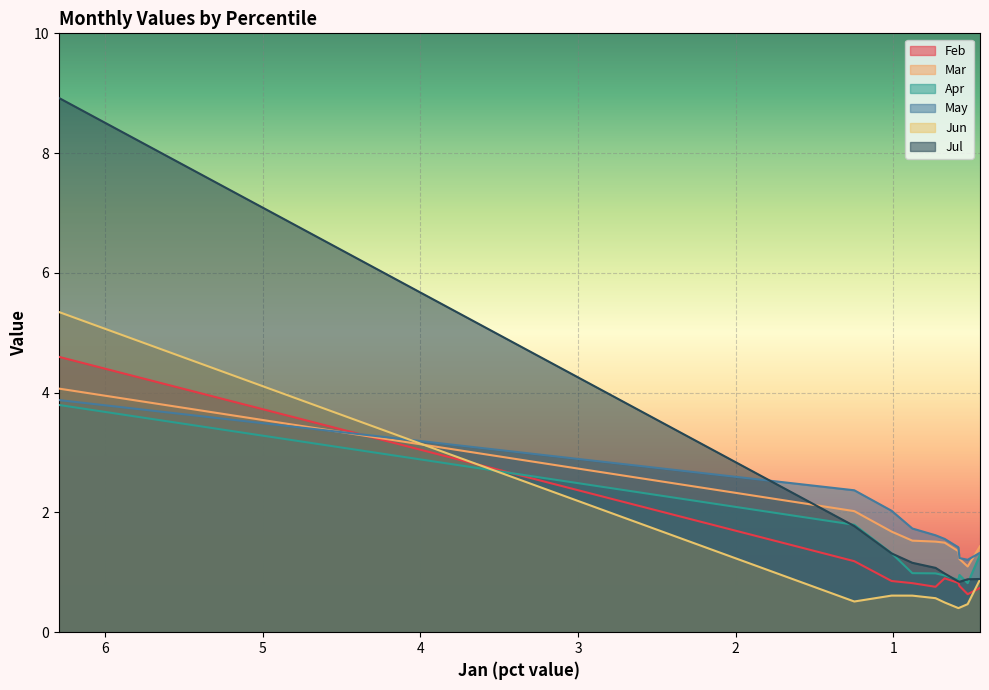

Read the Feb value at pct45.

0.8